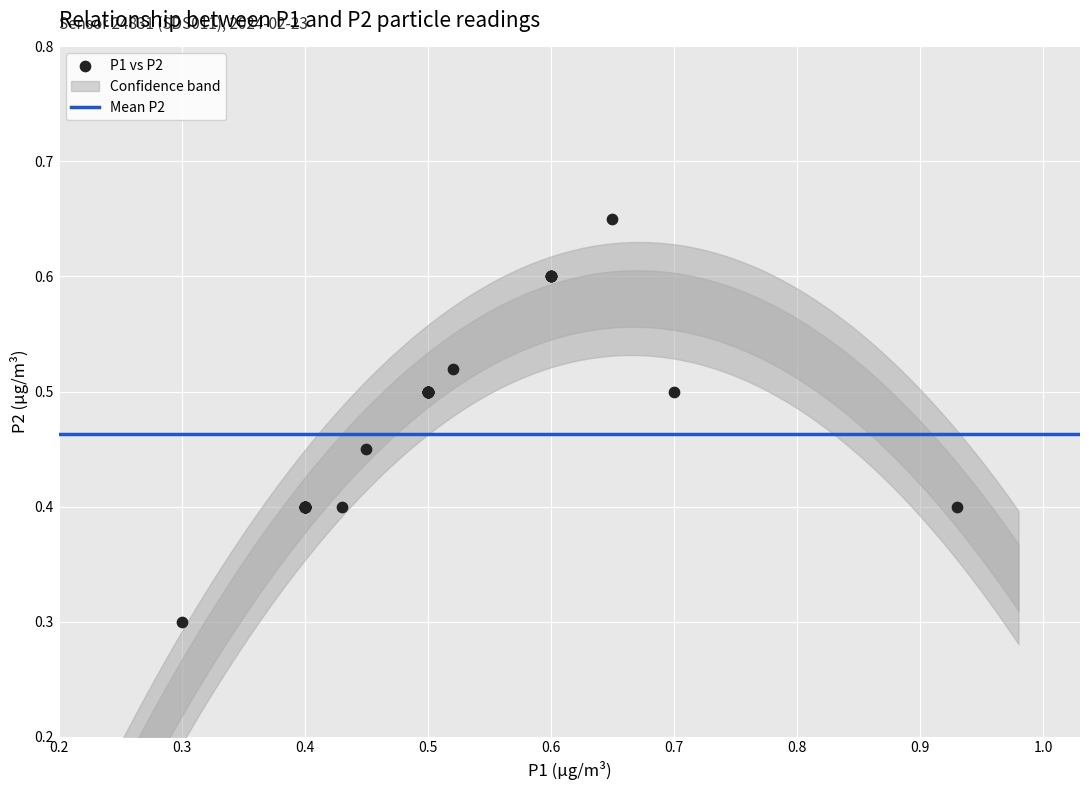

What Y value in the scatter plot is closest to 0?

0.3